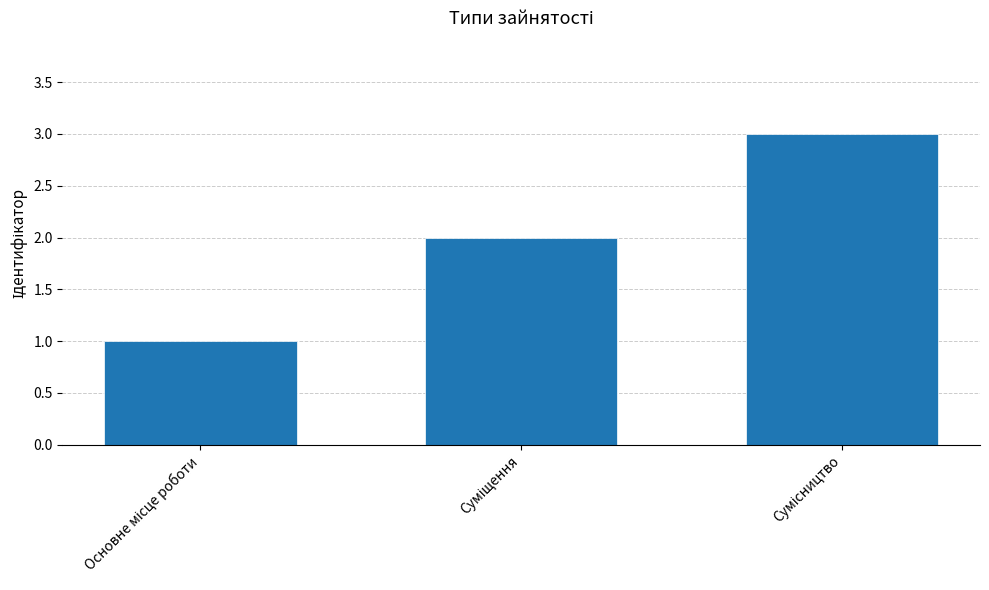

What is the difference between the maximum and minimum values?

2